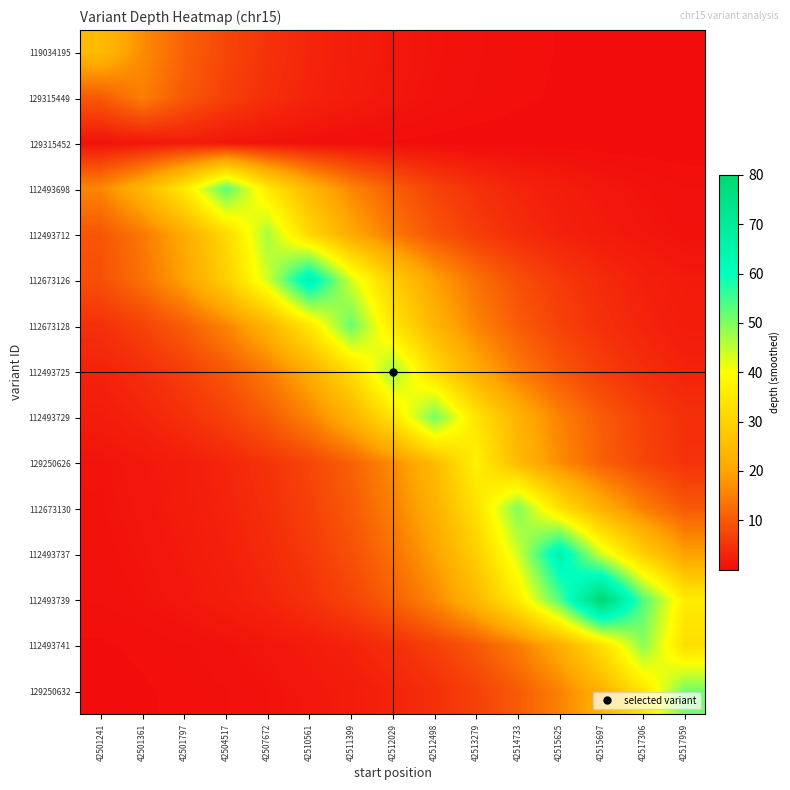

What is the greatest value displayed?

80.0